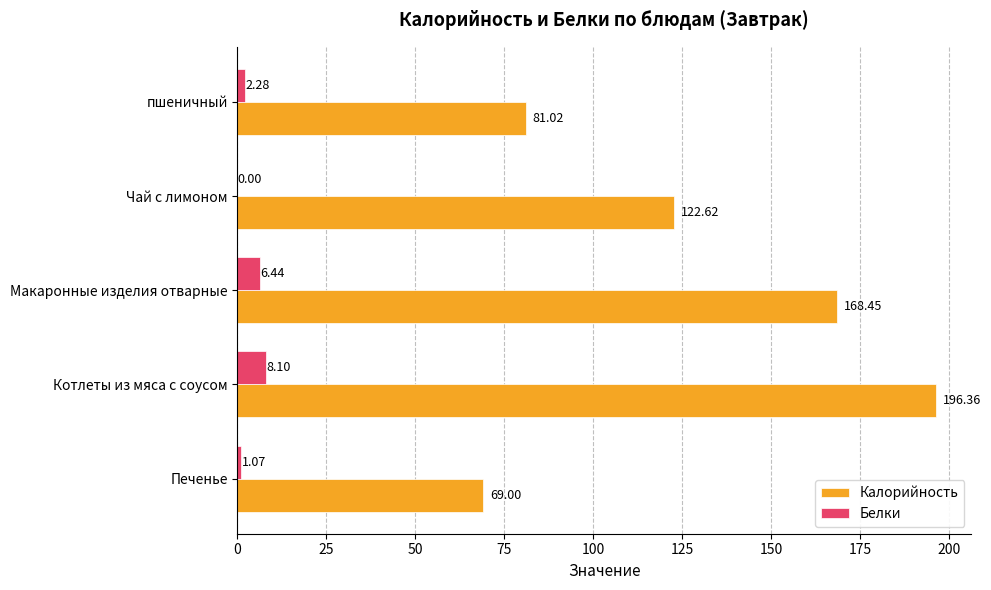

Which series has the largest total across all categories?

Калорийность